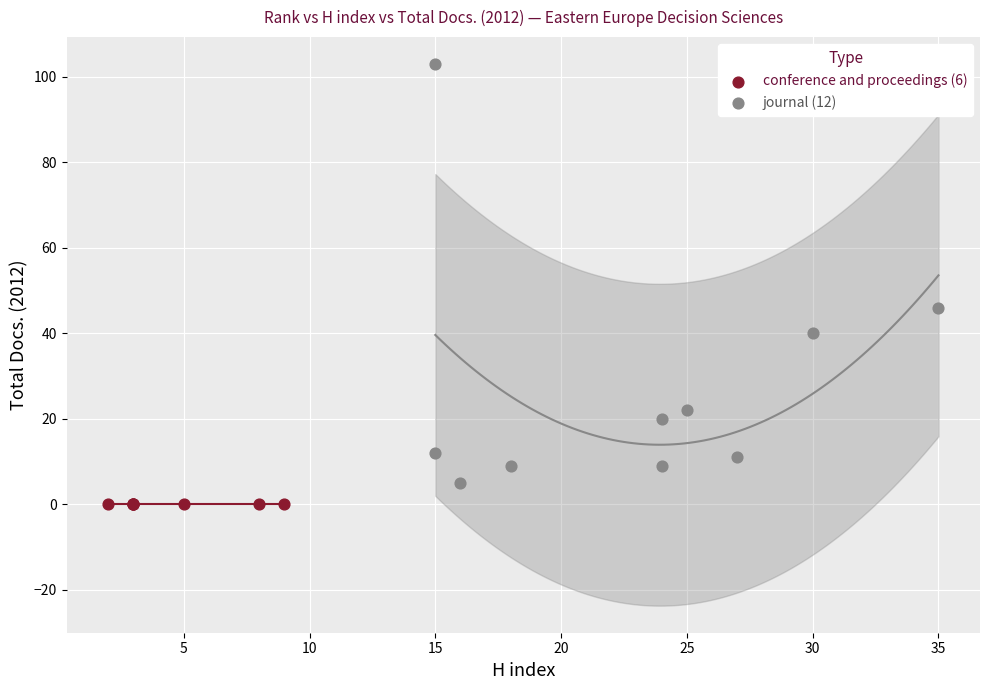

Which series reaches the maximum Y coordinate?

journal (12)